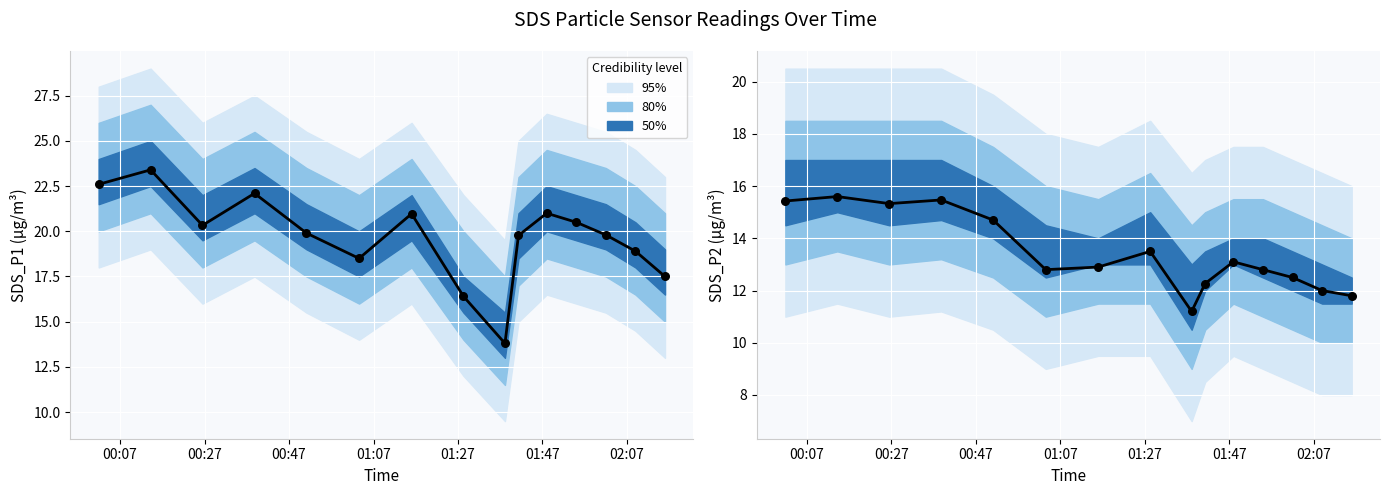

What is the change in value from 00:47 to 02:07?

-2.4